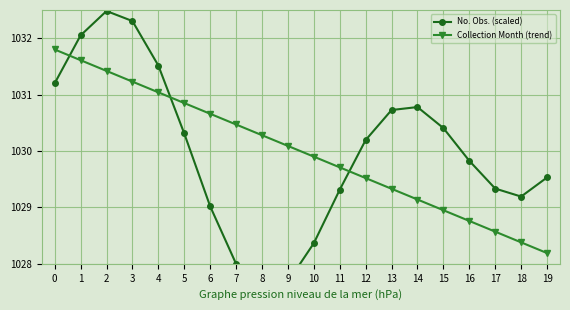

True or false: Collection Month (trend) has a value of 1028.2 at 19.

True